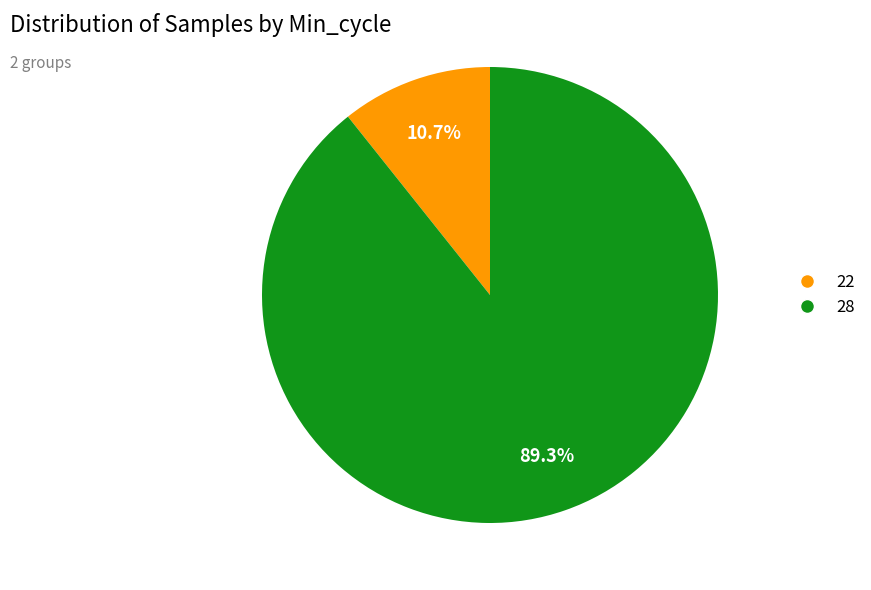

Which slice is the largest?

28